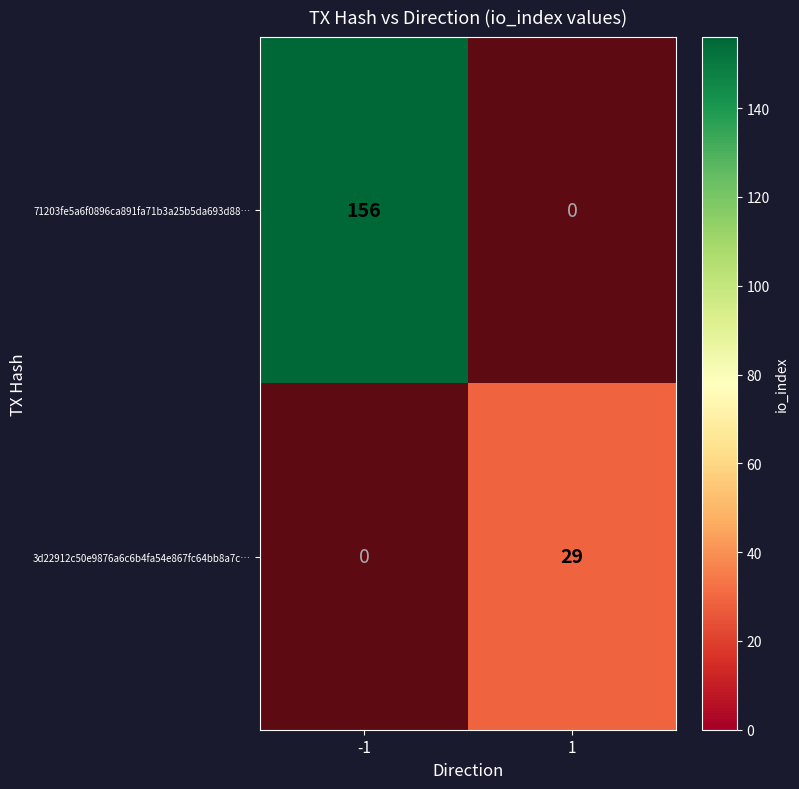

Which category has the lowest value in the 3d22912c50e9876a6c6b4fa54e867fc64bb8a7c… series?

-1